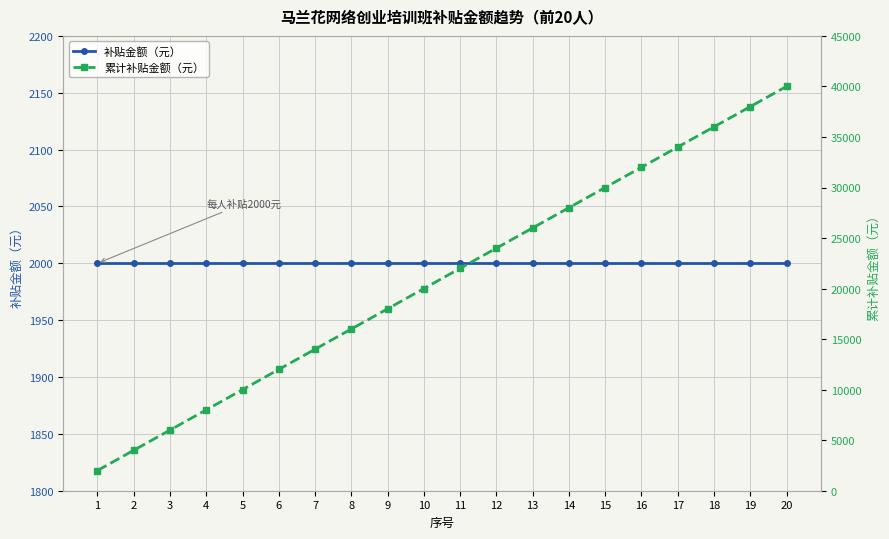

Is it true that 补贴金额（元） equals 932 at 3?

False